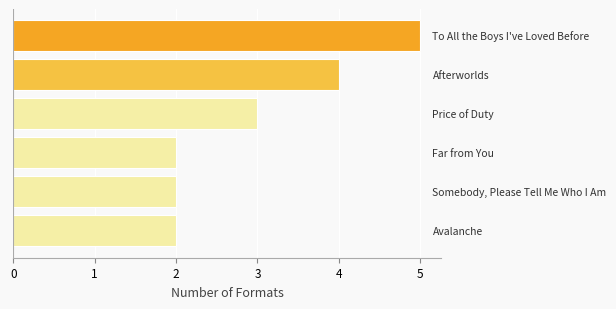

What is the sum of all values?

18